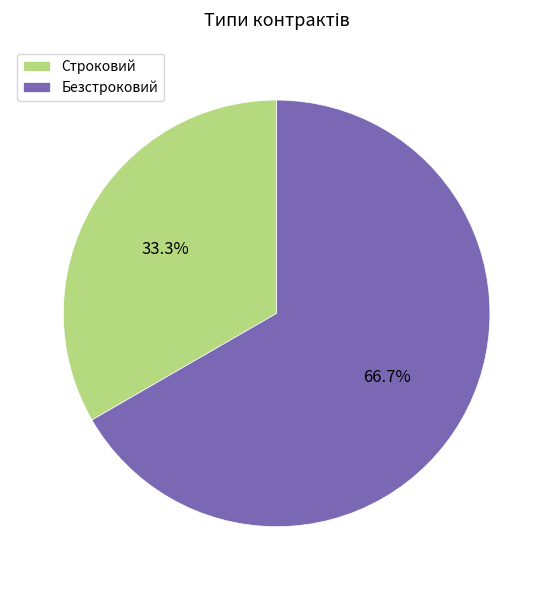

Count the number of slices in the pie.

2